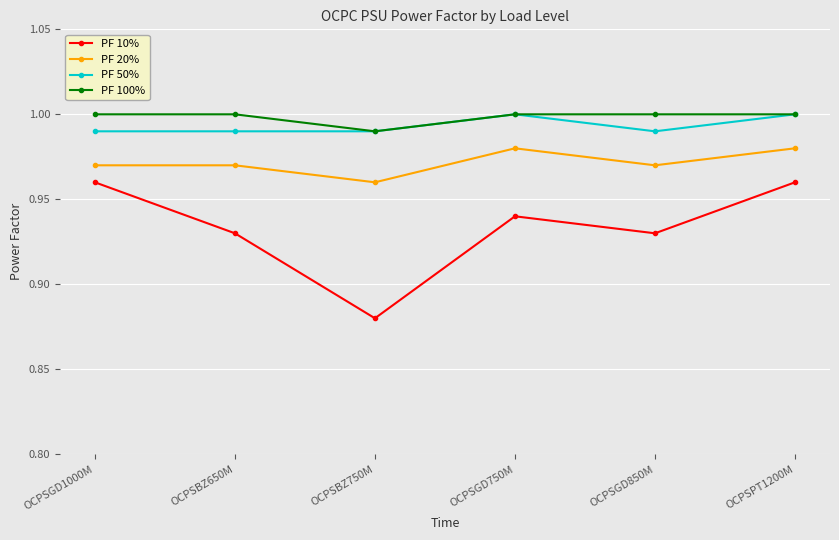

What is the label of the 2nd point from the left?

OCPSBZ650M